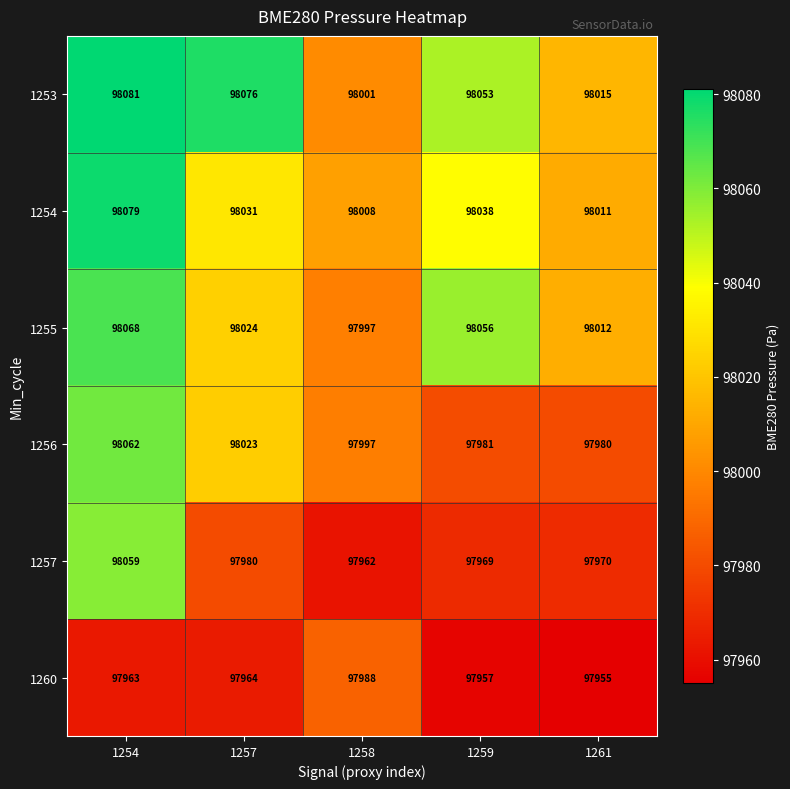

The value of 1253 at 1261 is 98015. True or false?

True